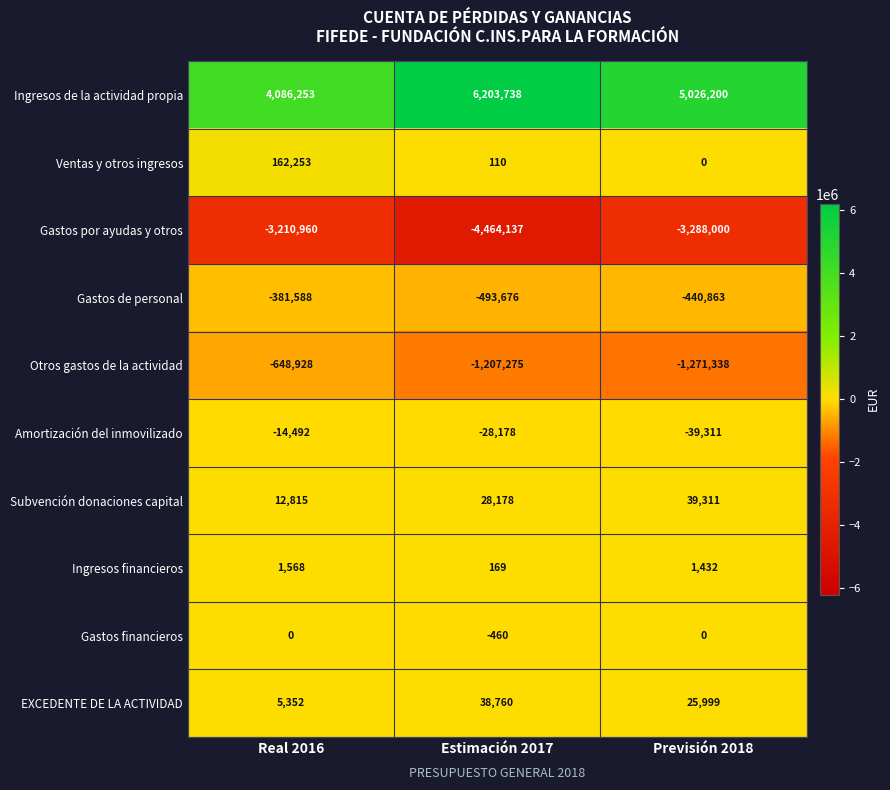

The Otros gastos de la actividad series shows -1207275 at Estimación 2017. True or false?

True